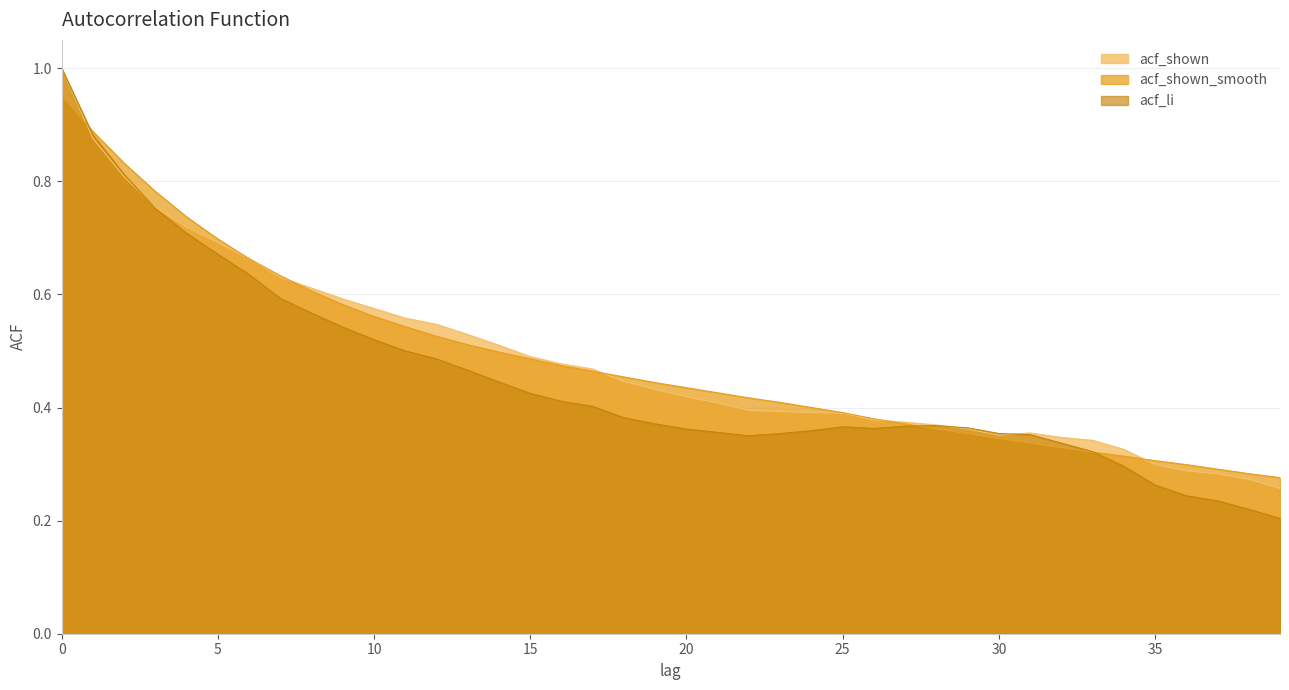

Which series has the largest range (max minus min)?

acf_li